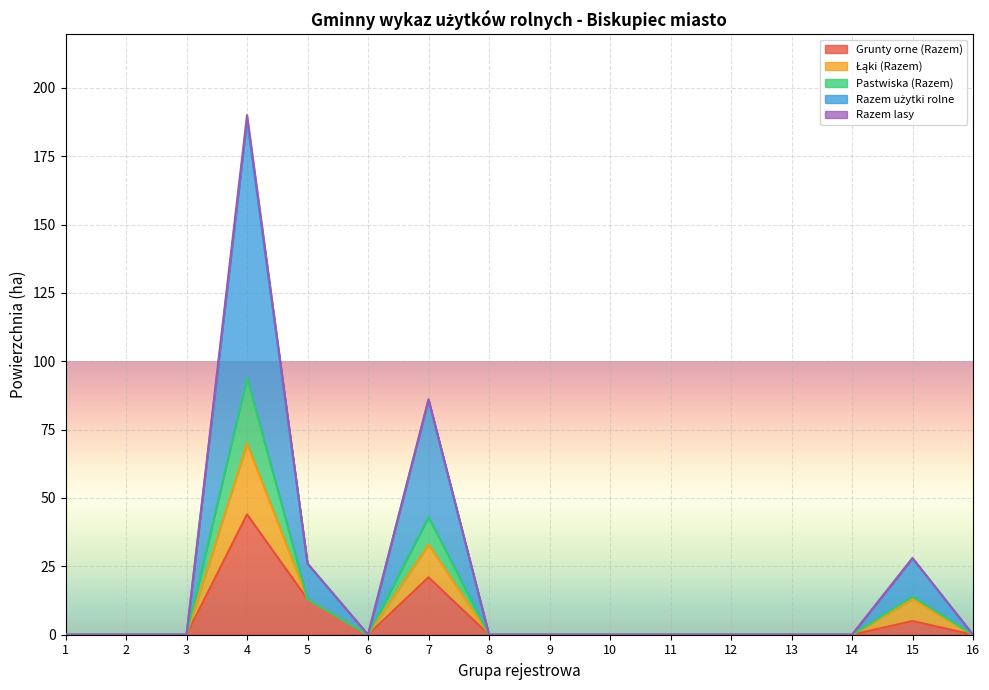

At which category is the sum across all series the highest?

4